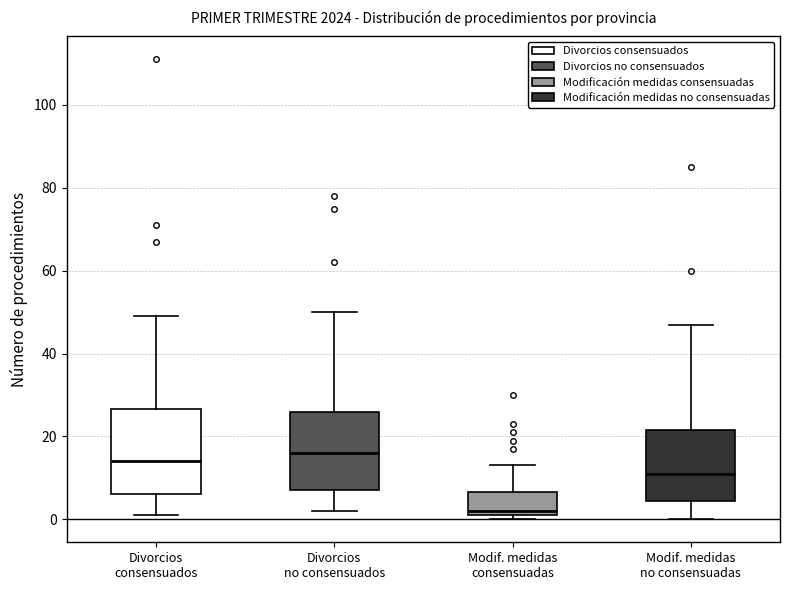

Which box's median line is the highest?

Divorcios no consensuados